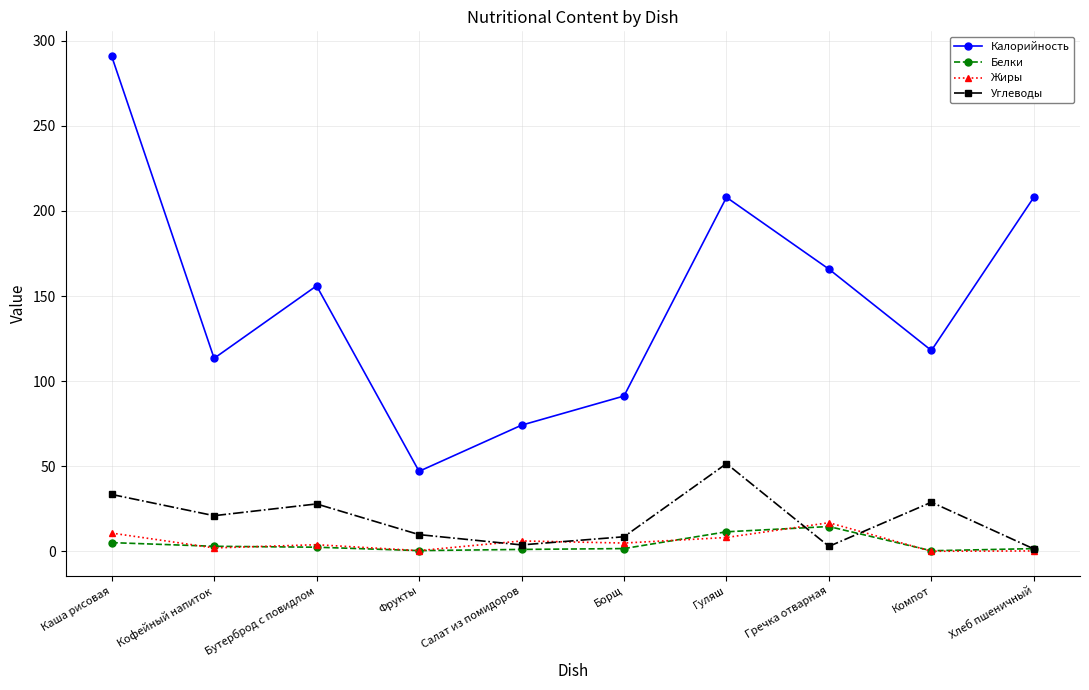

Does the chart have visible grid lines?

Yes